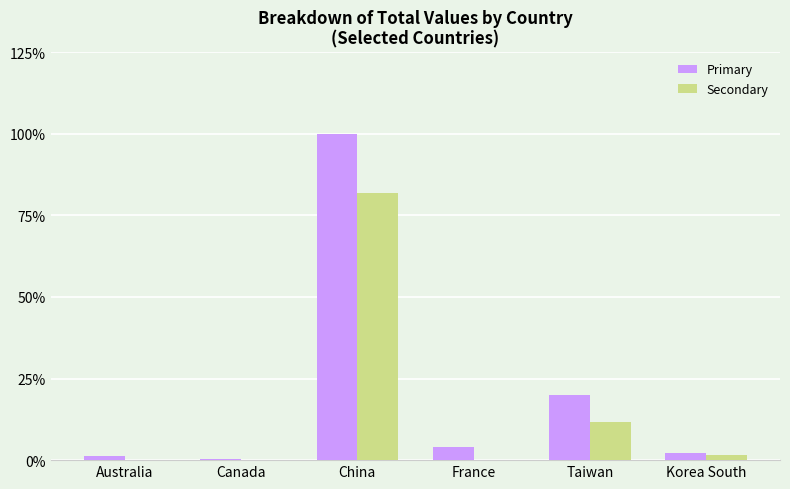

What is the sum of all Secondary values?

94.9